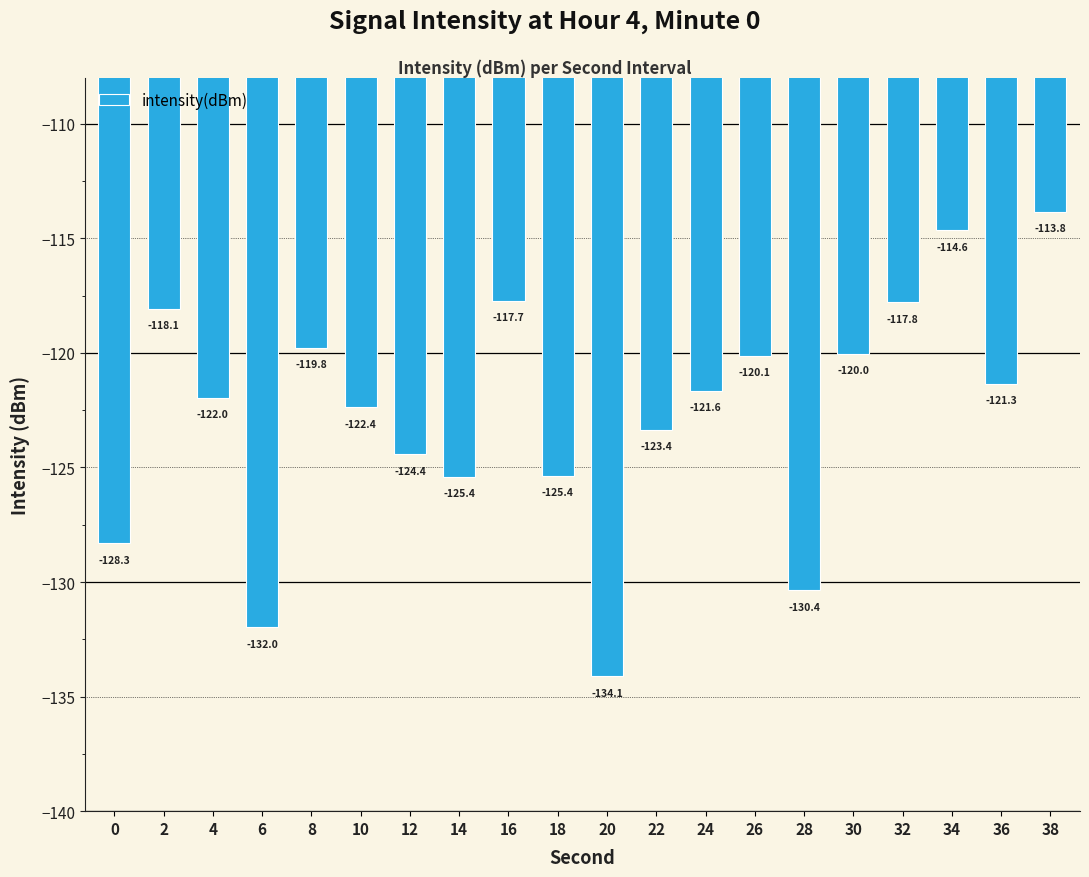

What is the difference between the second highest and second lowest values?

17.3